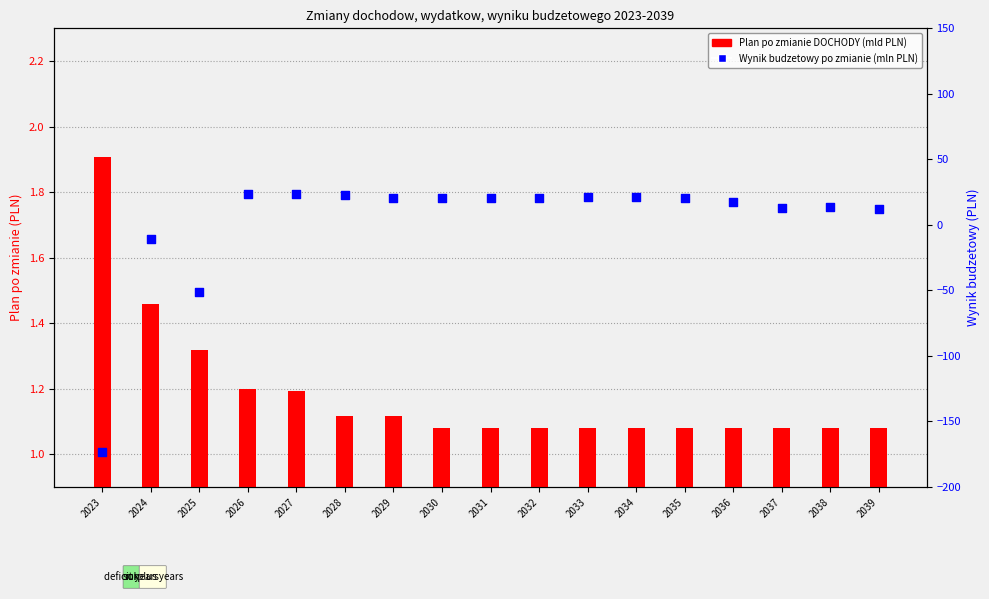

Which series has the largest total across all categories?

Wynik budzetowy po zmianie (mln PLN)